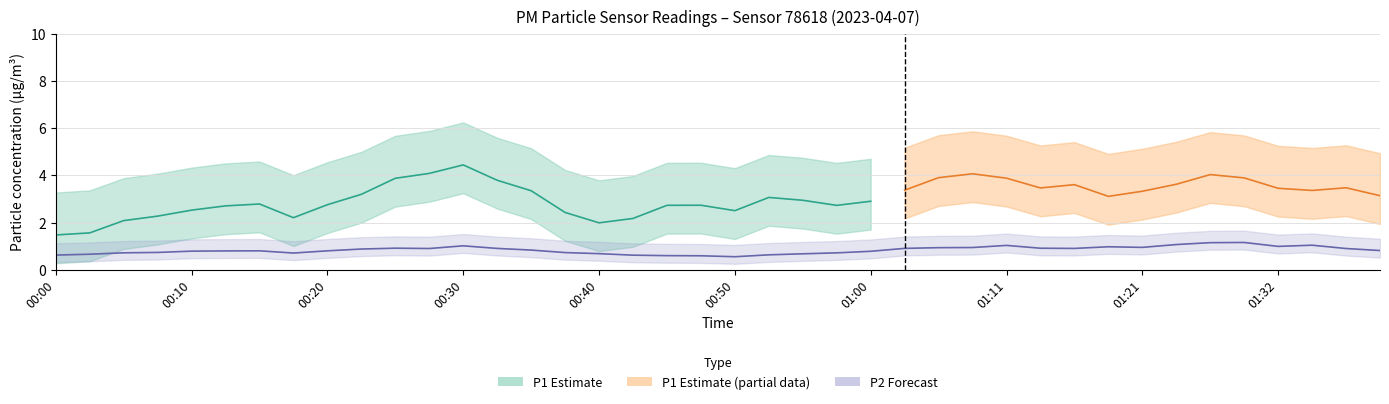

Does the chart display data point markers on the line(s)?

No